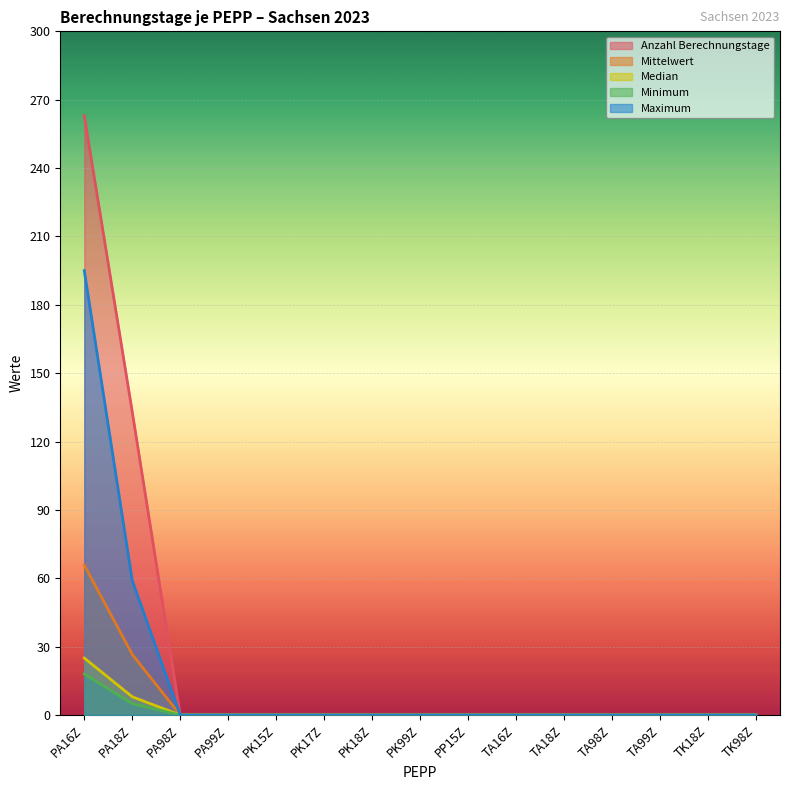

Reading right to left, extract all data points from this chart.

Anzahl Berechnungstage: 0.0	0.0	0.0	0.0	0.0	0.0	0.0	0.0	0.0	0.0	0.0	0.0	0.0	133.0	263.0
Mittelwert: 0.0	0.0	0.0	0.0	0.0	0.0	0.0	0.0	0.0	0.0	0.0	0.0	0.0	26.6	65.8
Median: 0.0	0.0	0.0	0.0	0.0	0.0	0.0	0.0	0.0	0.0	0.0	0.0	0.0	8.0	25.0
Minimum: 0.0	0.0	0.0	0.0	0.0	0.0	0.0	0.0	0.0	0.0	0.0	0.0	0.0	5.0	18.0
Maximum: 0.0	0.0	0.0	0.0	0.0	0.0	0.0	0.0	0.0	0.0	0.0	0.0	0.0	59.0	195.0